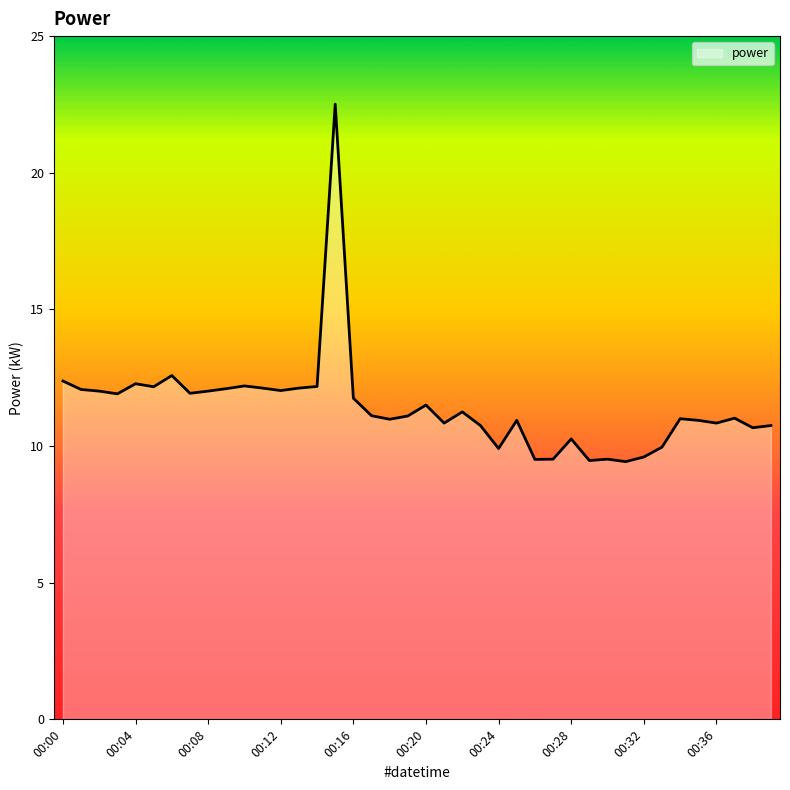

What is the minimum value shown in the chart?

9.4